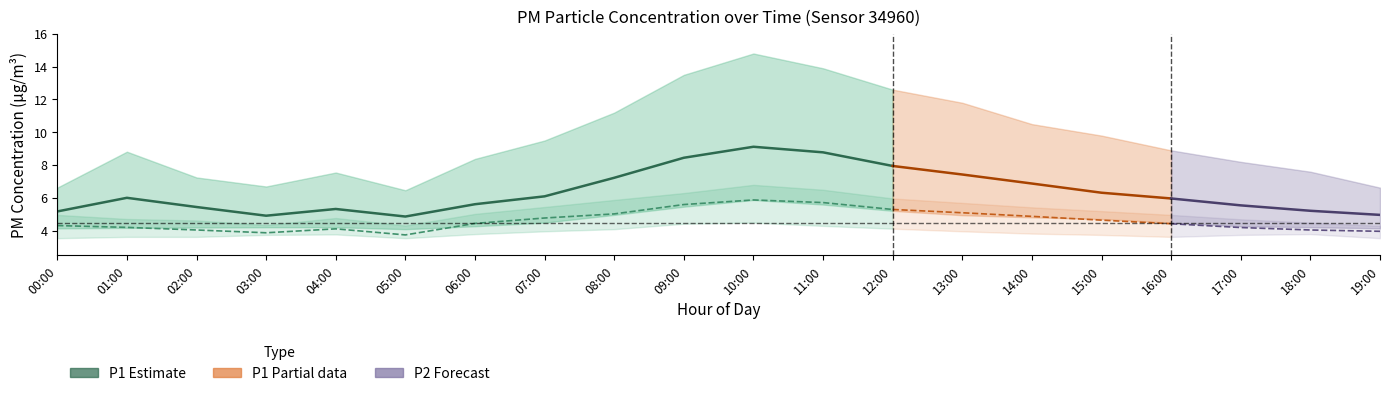

Reading left to right, list all the values displayed in this chart.

P1: 5.2	6.0	5.5	4.9	5.3	4.9	5.6	6.1	7.2	8.4	9.1	8.8	8.0	7.4	6.9	6.3	6.0	5.5	5.2	5.0
P1_upper: 6.6	8.8	7.2	6.7	7.5	6.5	8.4	9.5	11.2	13.5	14.8	13.9	12.6	11.8	10.5	9.8	8.9	8.2	7.6	6.6
P1_lower: 4.2	4.2	4.2	4.2	4.2	4.1	4.3	4.5	5.0	5.5	5.9	5.6	5.2	5.0	4.8	4.7	4.5	4.3	4.2	4.2
P2: 4.3	4.2	4.0	3.9	4.1	3.8	4.5	4.8	5.0	5.6	5.9	5.7	5.3	5.1	4.9	4.7	4.4	4.2	4.0	4.0
P2_upper: 5.0	4.7	4.6	4.3	4.8	4.3	5.0	5.5	5.9	6.3	6.8	6.5	6.0	5.7	5.4	5.2	5.0	4.7	4.5	4.3
P2_lower: 3.5	3.6	3.6	3.8	3.8	3.5	3.8	4.0	4.1	4.4	4.5	4.3	4.1	4.0	3.8	3.8	3.6	3.8	3.8	3.5